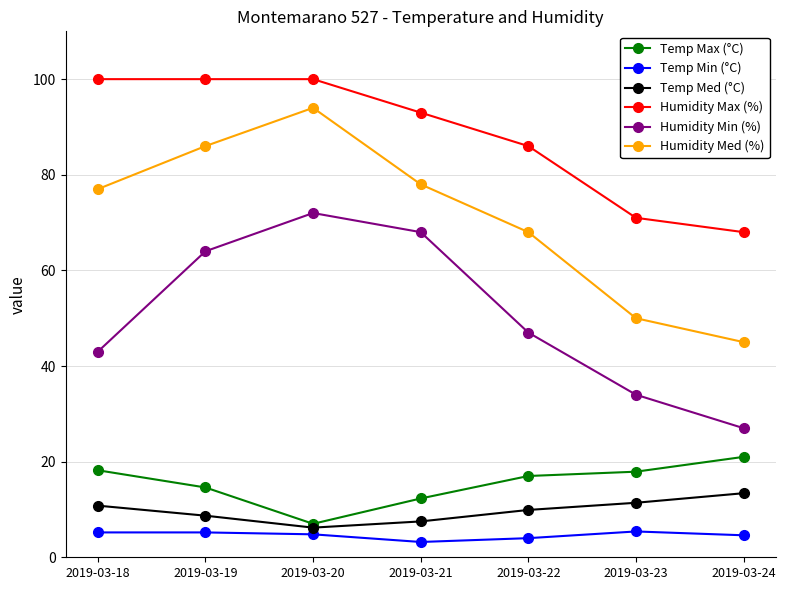

List the series in order of their peak value, lowest first.

Temp Min (°C), Temp Med (°C), Temp Max (°C), Humidity Min (%), Humidity Med (%), Humidity Max (%)